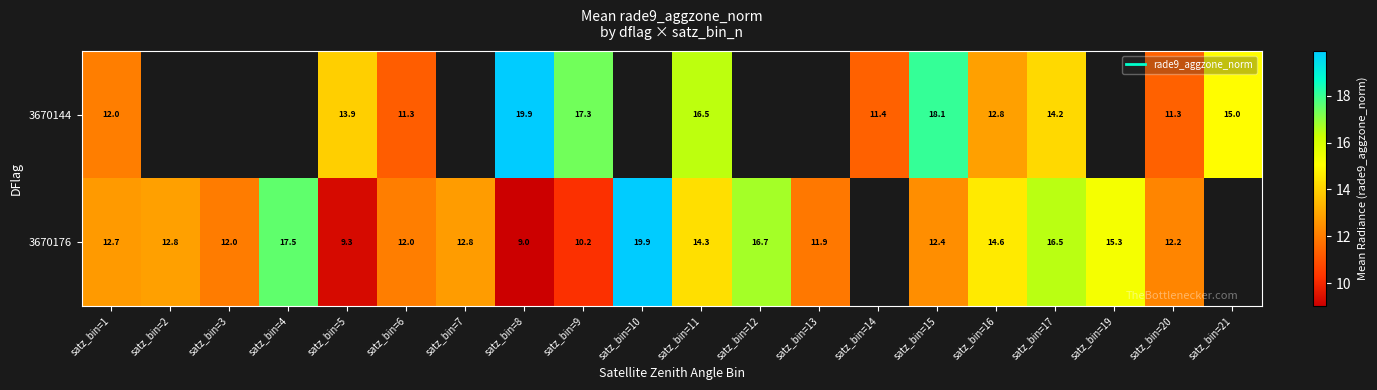

The value of 3670176 at satz_bin=9 is 10.2. True or false?

True